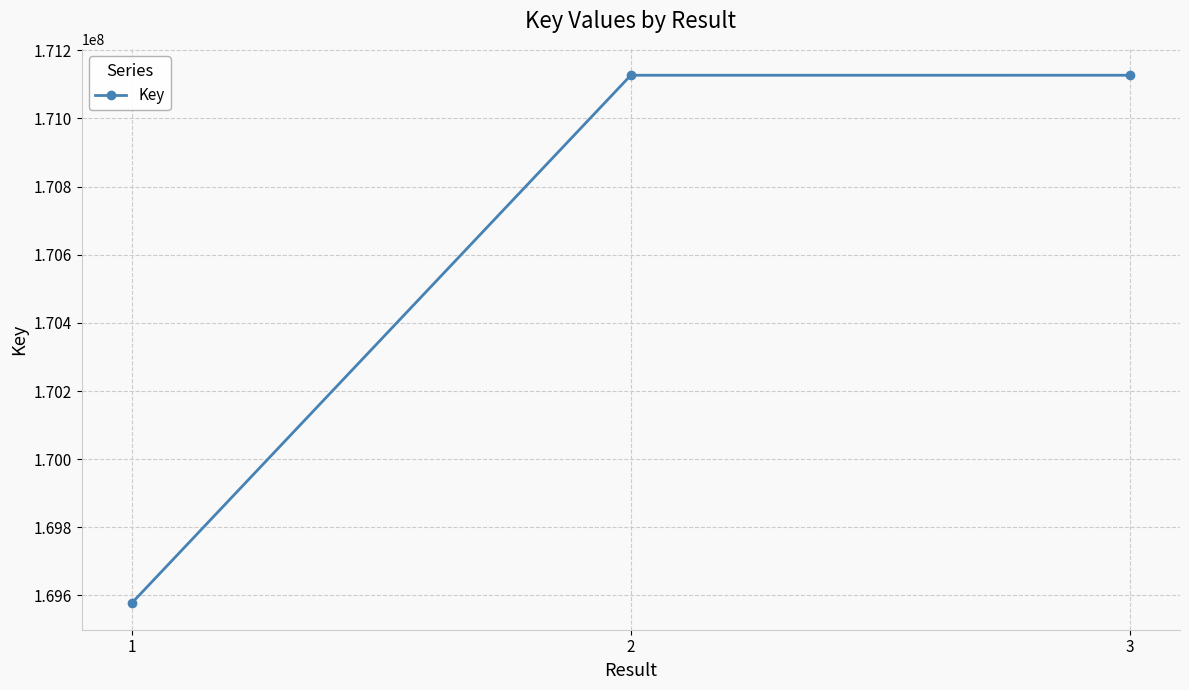

Approximately how many times larger is the value at 1 compared to 2?

1.0